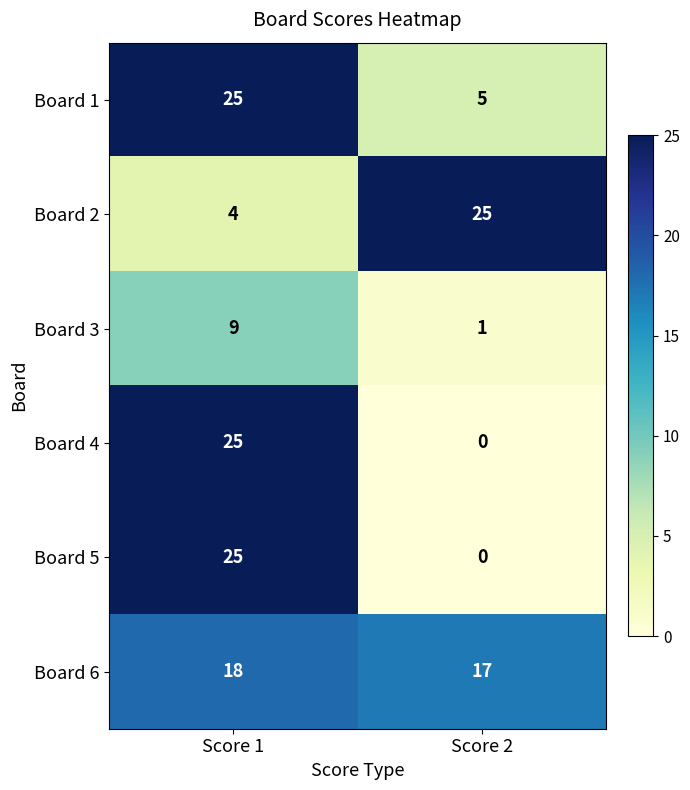

What is the maximum value shown in the chart?

25